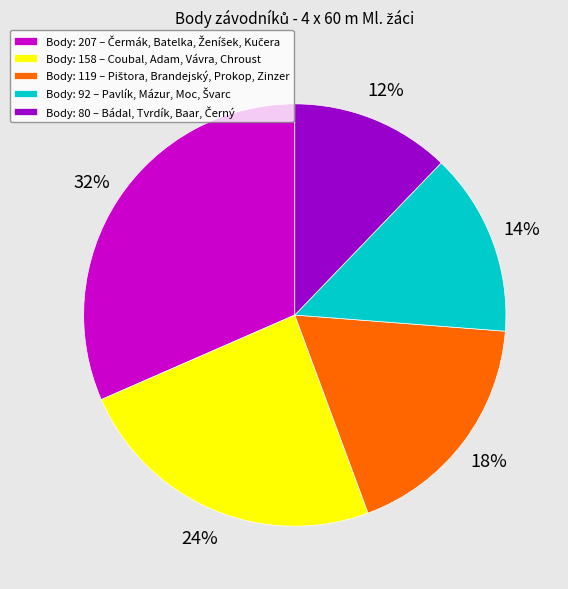

Is there any slice that represents more than half of the pie?

No